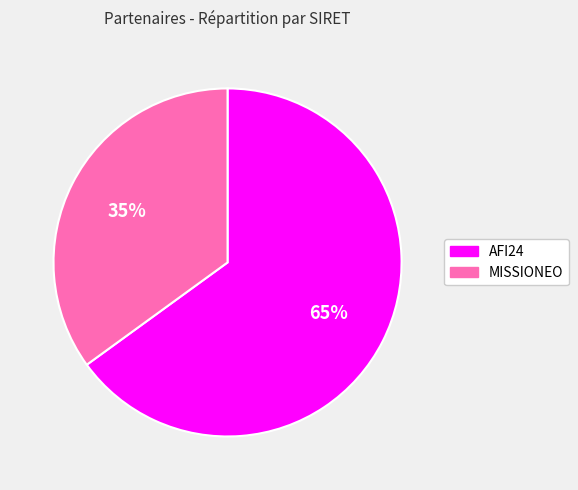

Is MISSIONEO the majority of the pie?

No